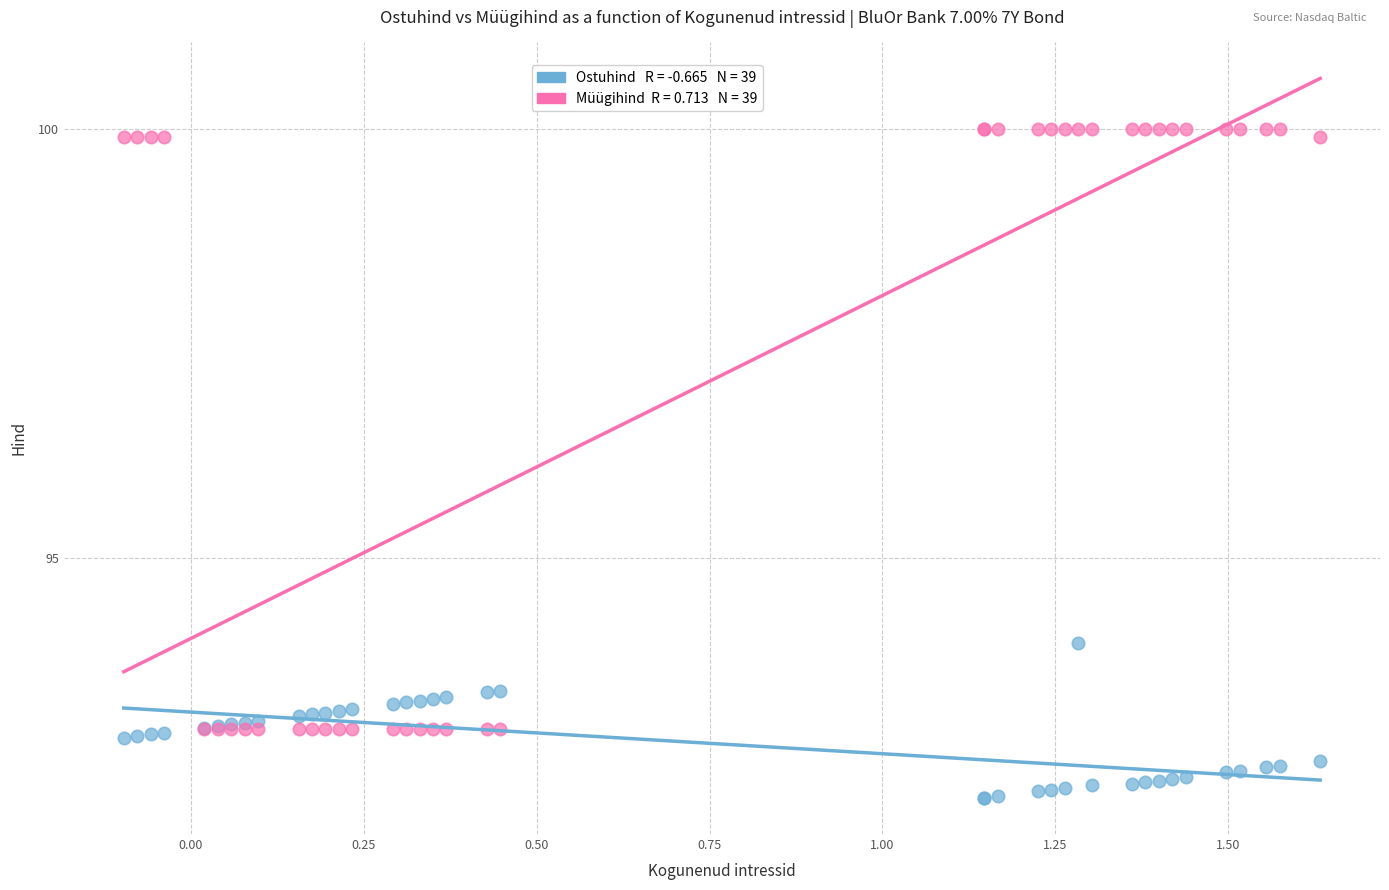

Across all series, what Y value is closest to 96?

94.0